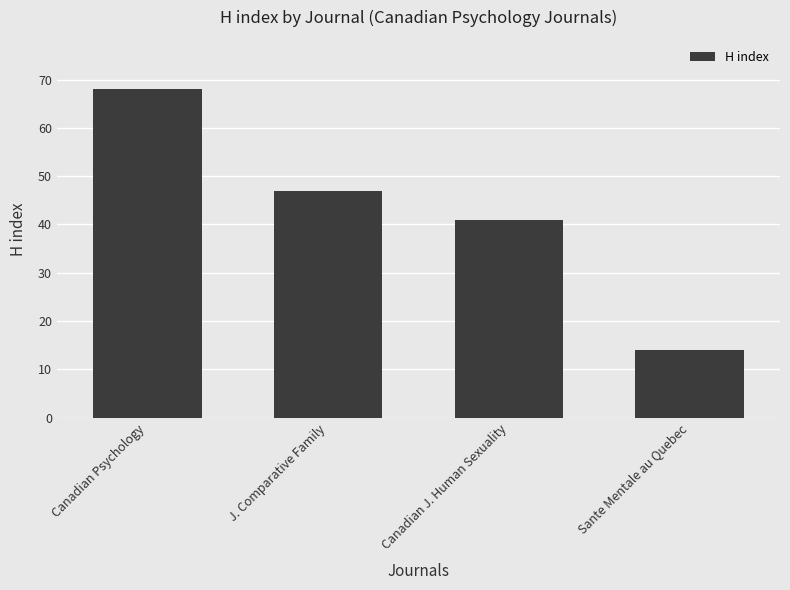

At which label does the data first exceed 47?

Canadian Psychology